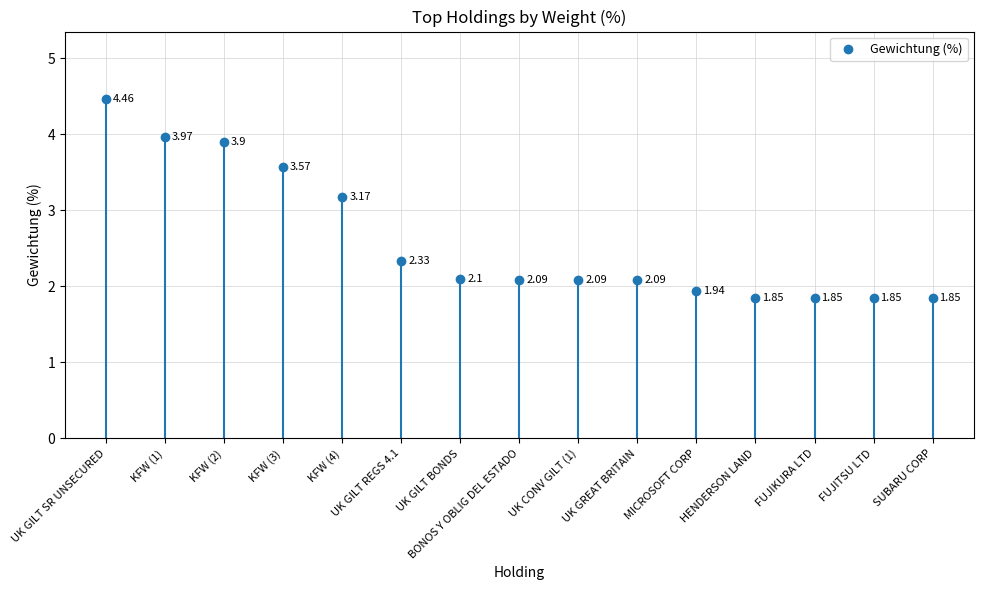

Which category has the highest value across all series?

UK GILT SR UNSECURED